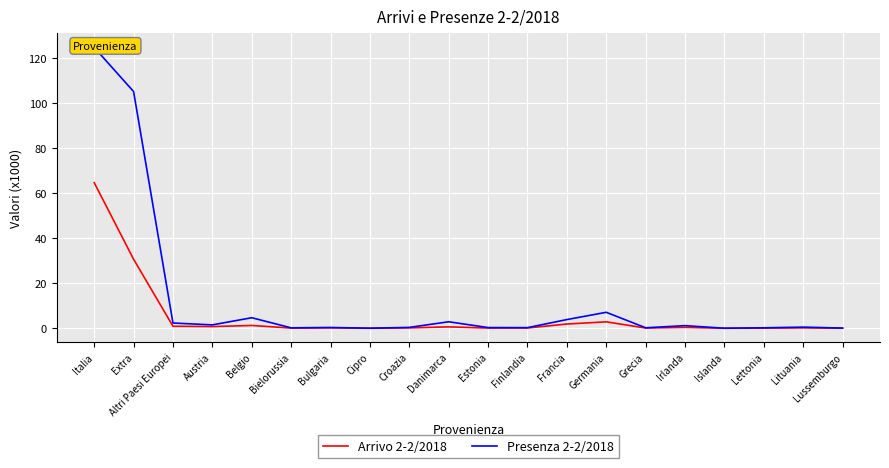

Where is the first local maximum for Presenza 2-2/2018?

Belgio